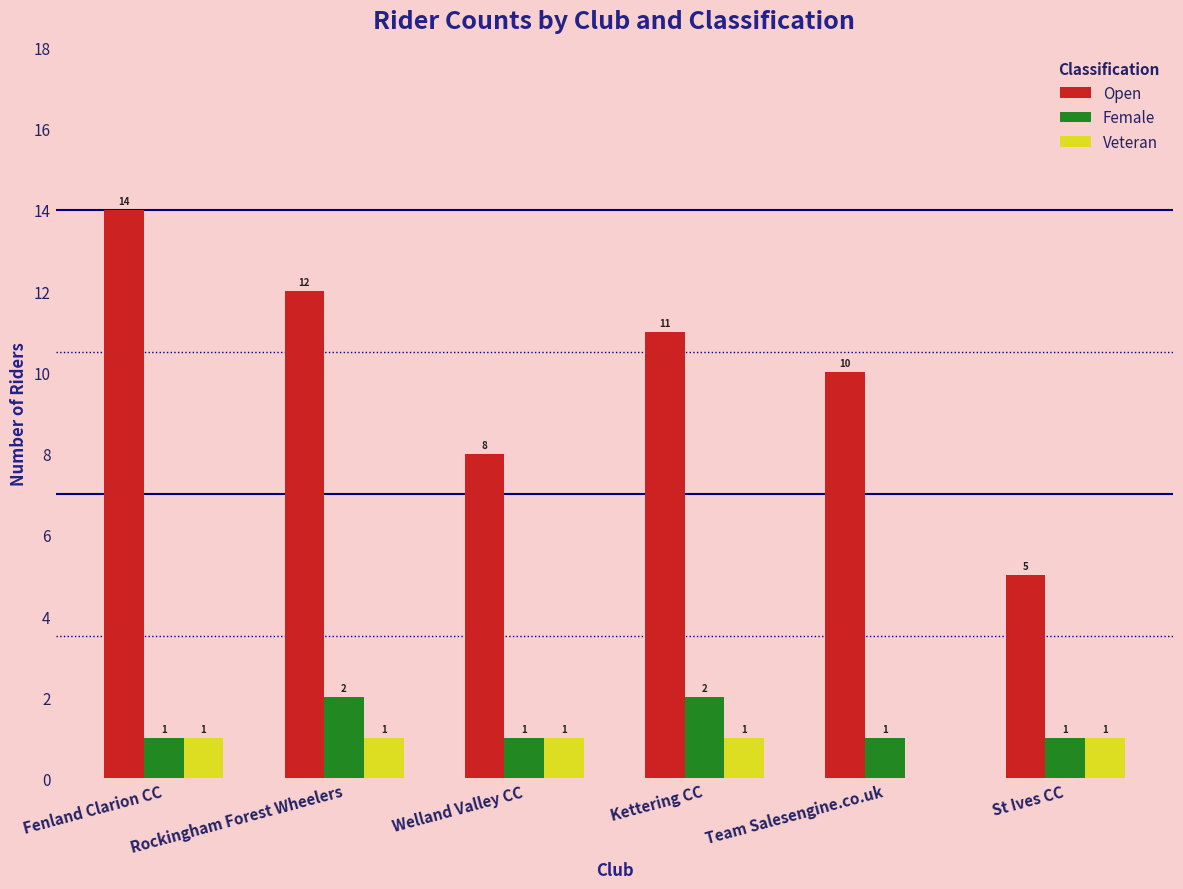

What is the approximate value of Open at Rockingham Forest Wheelers?

12